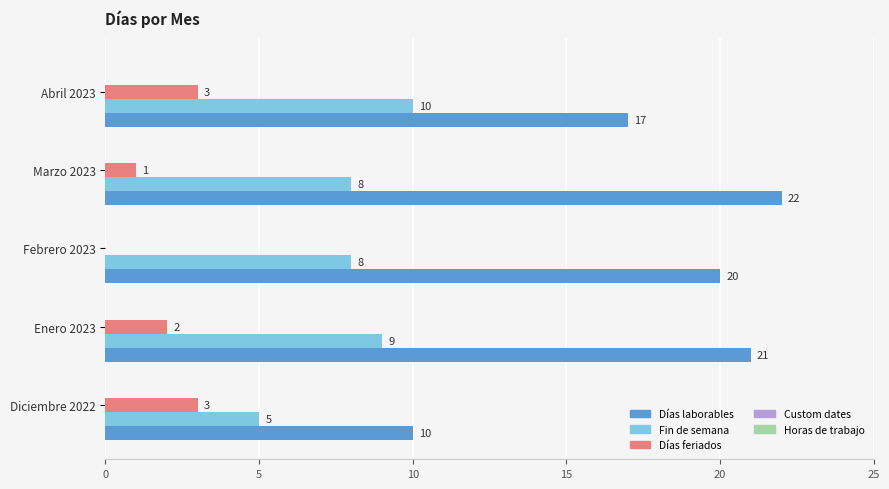

Between Febrero 2023 and Marzo 2023, which series saw the biggest shift?

Días laborables